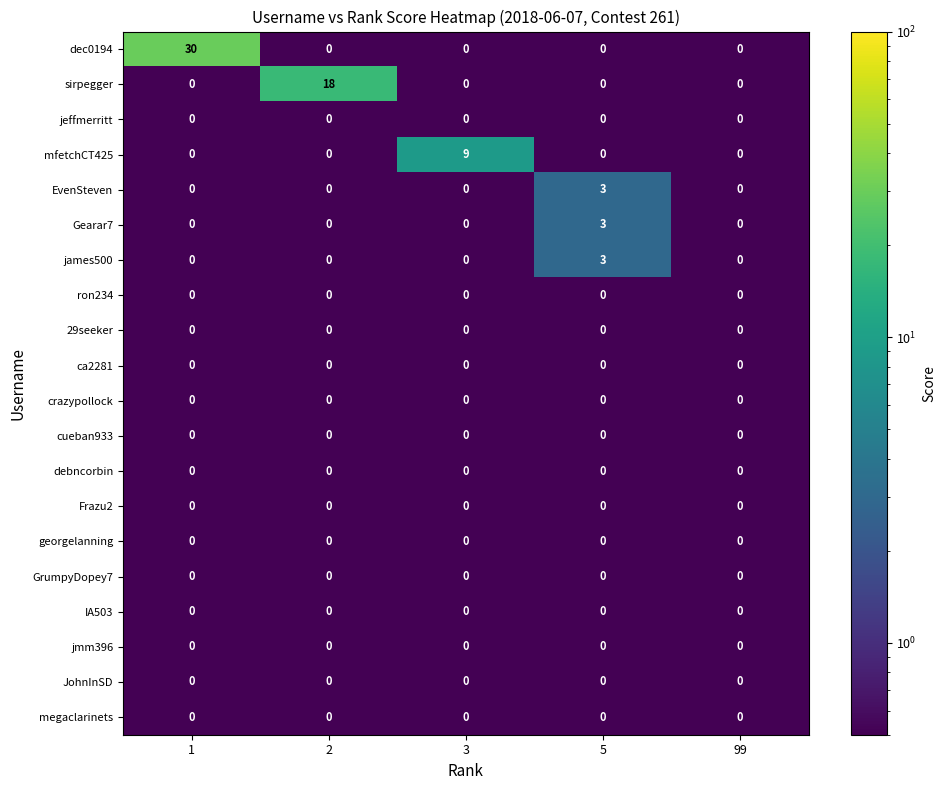

What is the difference between the highest and lowest values at 3?

9